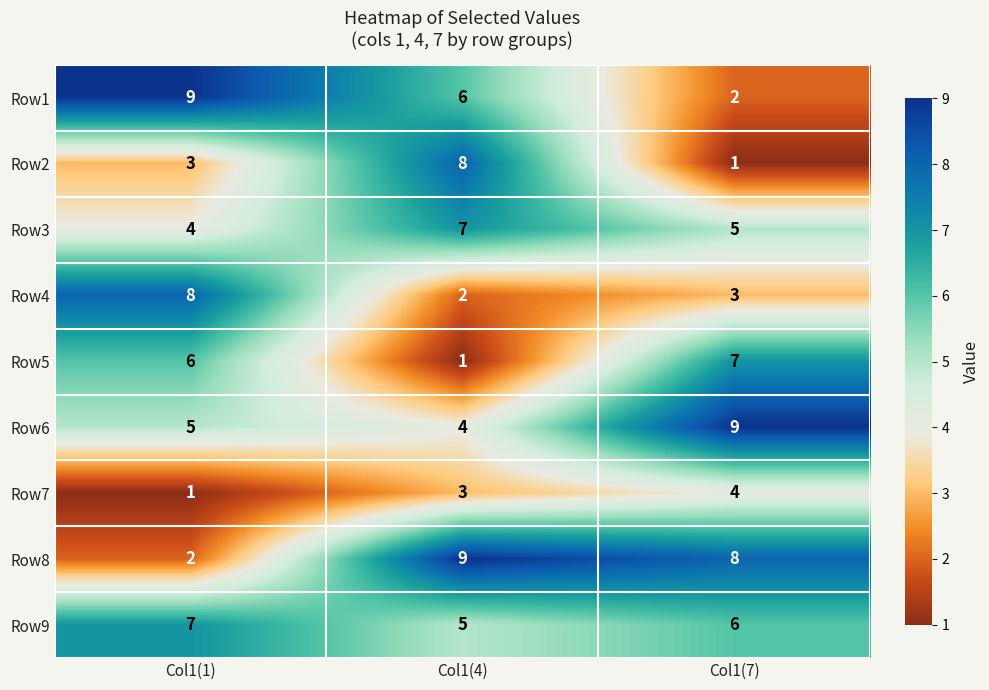

Reading left to right, transcribe all the data shown in this chart.

Row1: Col1(1)=9	Col1(4)=6	Col1(7)=2
Row2: Col1(1)=3	Col1(4)=8	Col1(7)=1
Row3: Col1(1)=4	Col1(4)=7	Col1(7)=5
Row4: Col1(1)=8	Col1(4)=2	Col1(7)=3
Row5: Col1(1)=6	Col1(4)=1	Col1(7)=7
Row6: Col1(1)=5	Col1(4)=4	Col1(7)=9
Row7: Col1(1)=1	Col1(4)=3	Col1(7)=4
Row8: Col1(1)=2	Col1(4)=9	Col1(7)=8
Row9: Col1(1)=7	Col1(4)=5	Col1(7)=6